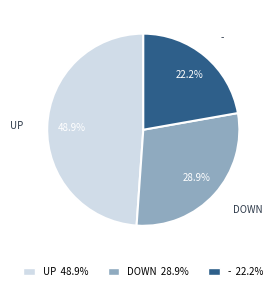

How many segments does this pie chart have?

3